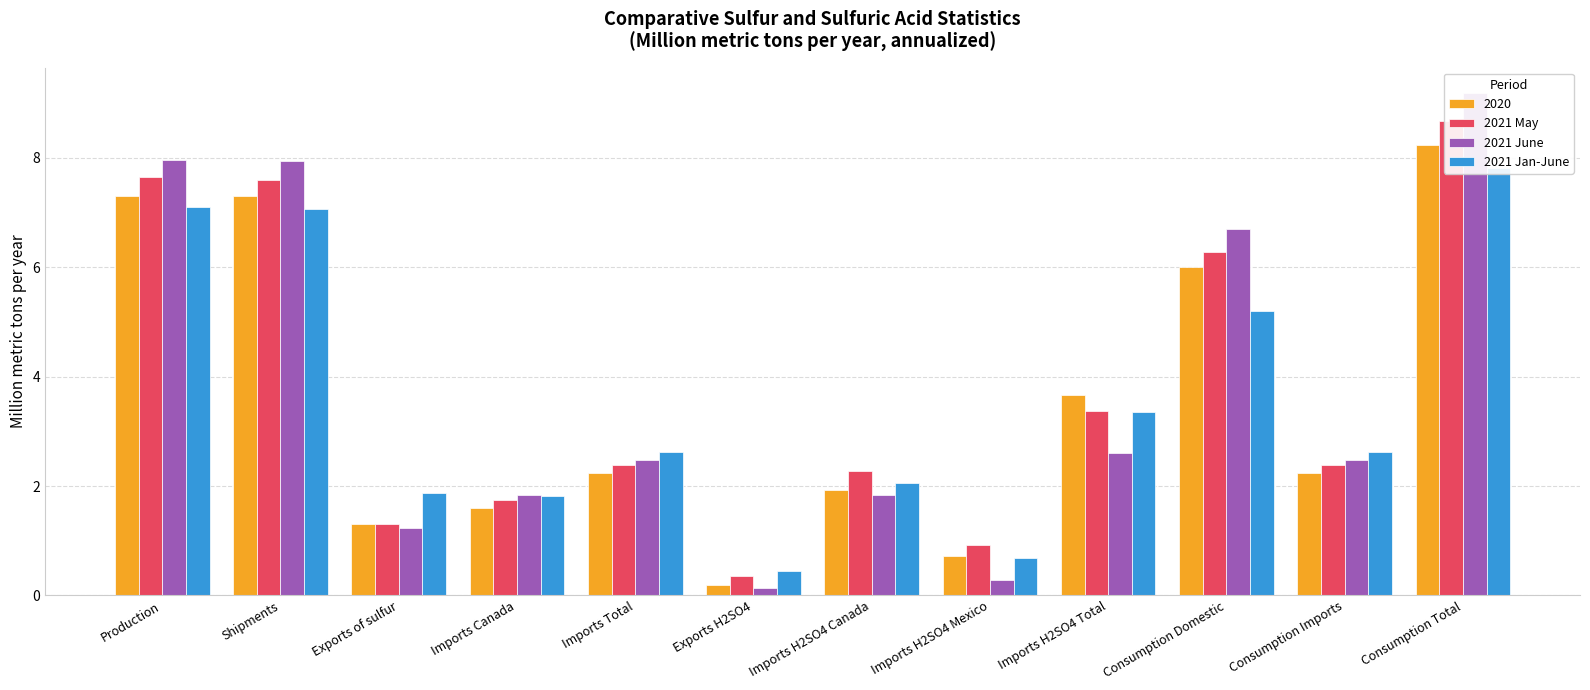

The 2021 Jan-June series shows 1.6 at Imports Total. True or false?

False